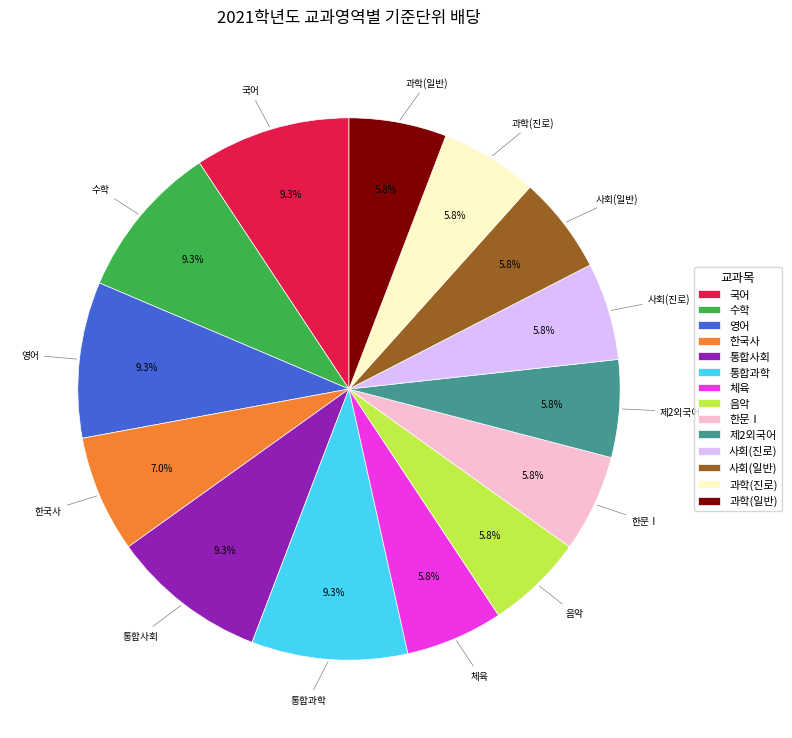

Is it true that 사회(진로) is 6% of the pie?

True